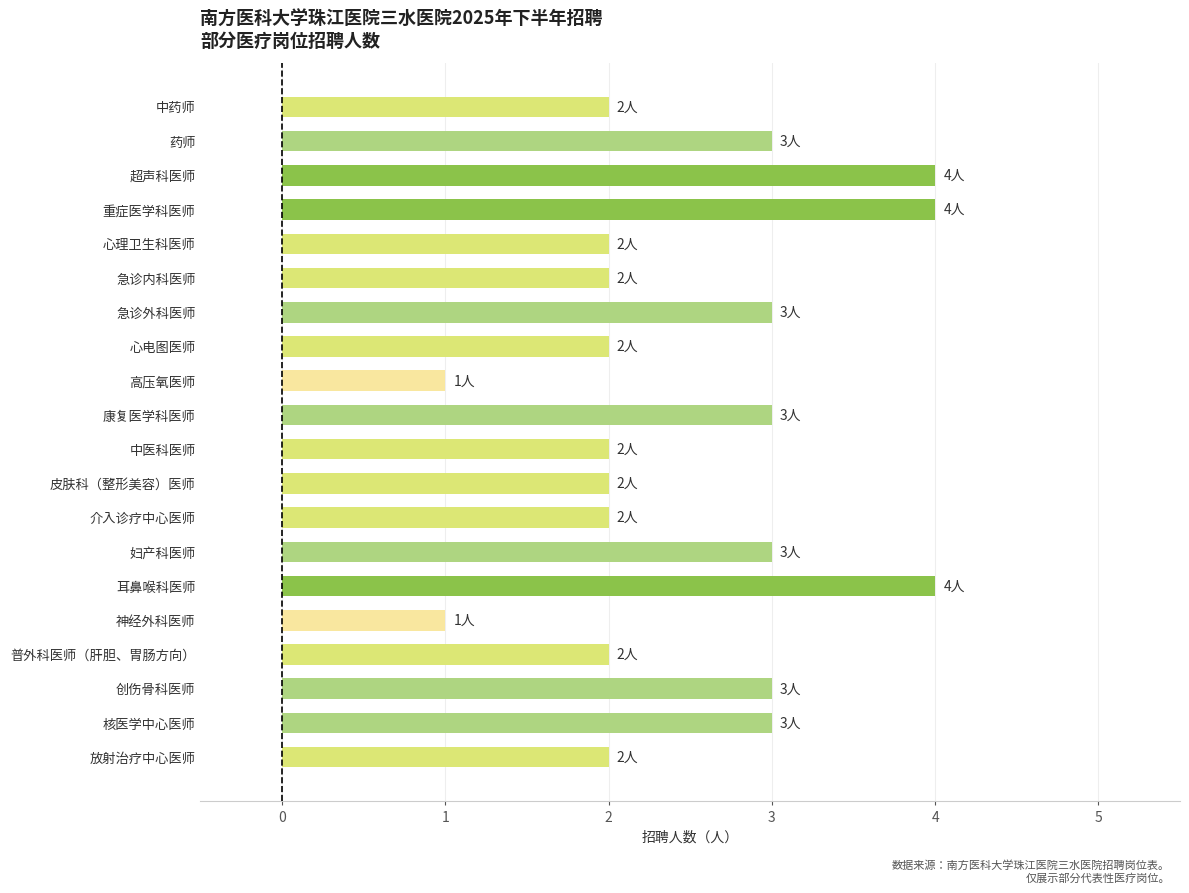

What is the difference between the second highest and second lowest values?

3